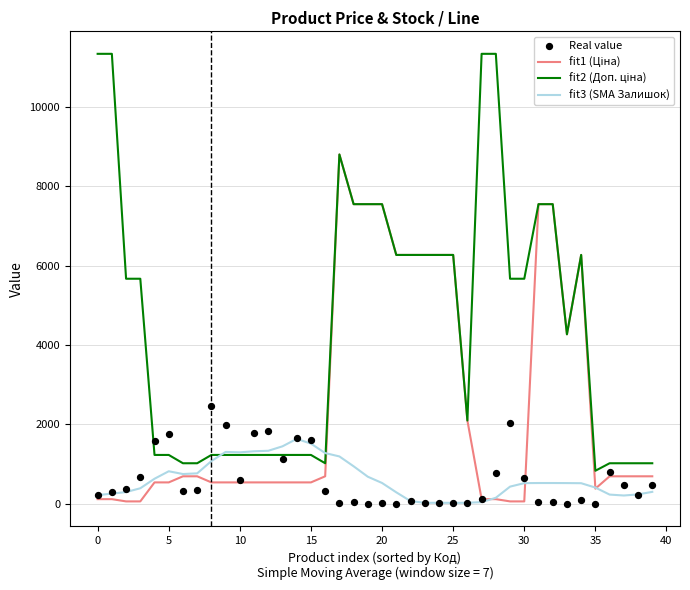

Is the value of fit3 (SMA Залишок) at 5 greater than the value of fit2 (Доп. ціна) at 40?

No